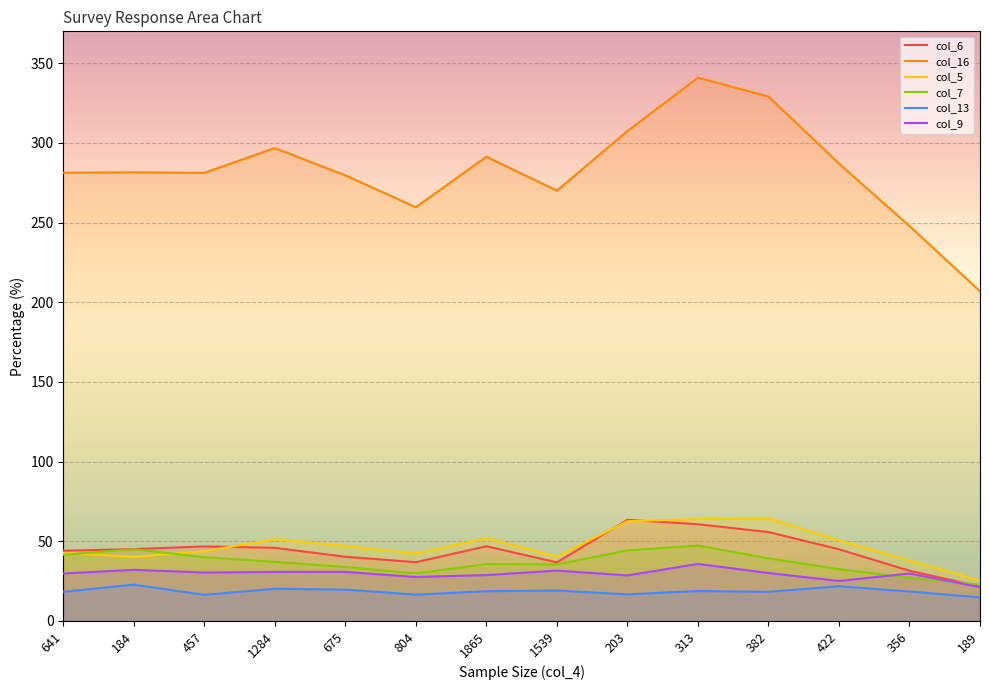

How many distinct data groups are displayed?

6